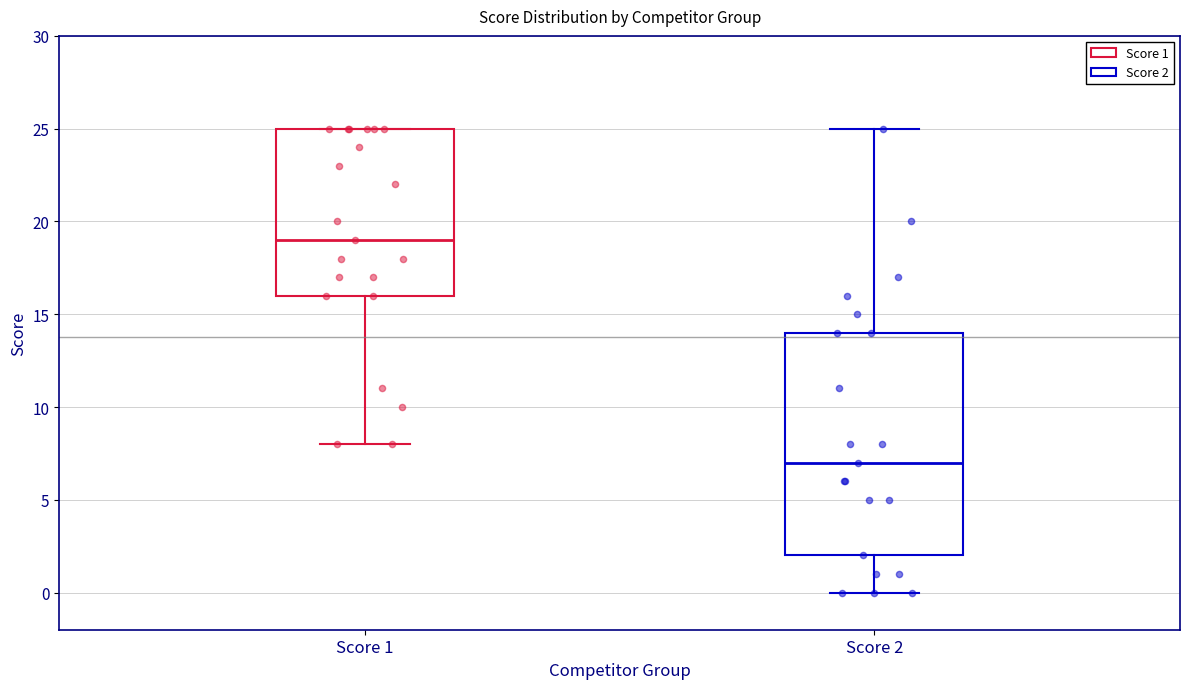

Reading left to right, read every box against the y-axis: the position of its median line, the range the box covers, and the ends of its whiskers. The values are not printed on the chart, so give them approximately, as read against the axis.

Score 1: median 19, box 16 to 25, whiskers 8 to 25
Score 2: median 7, box 2 to 14, whiskers 0 to 25